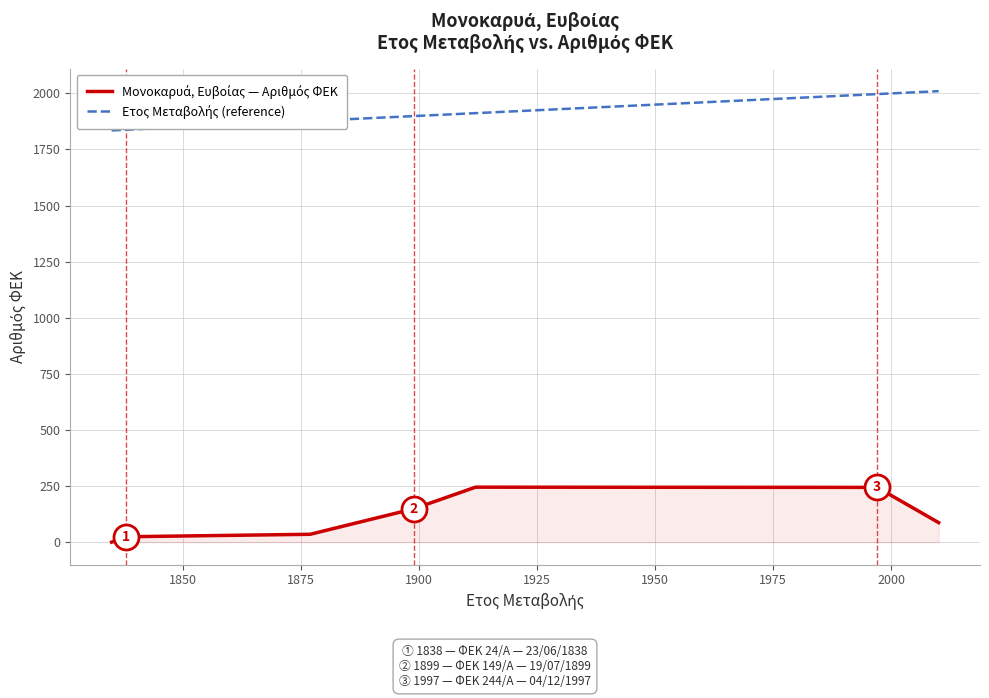

What is the greatest value displayed?

2010